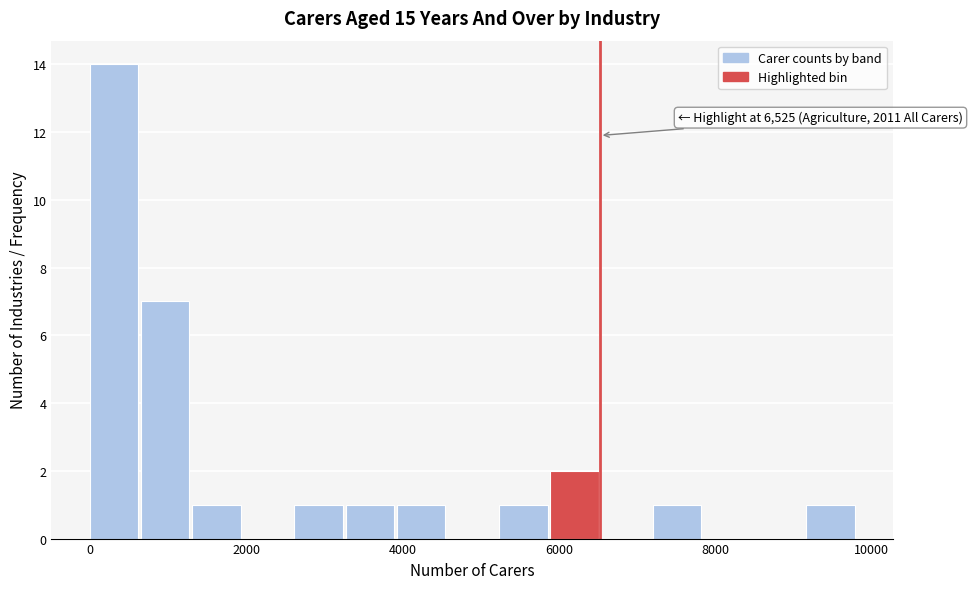

Around what value on the x-axis is the tallest bar? Give the approximate position of its centre, as read against the axis.

400